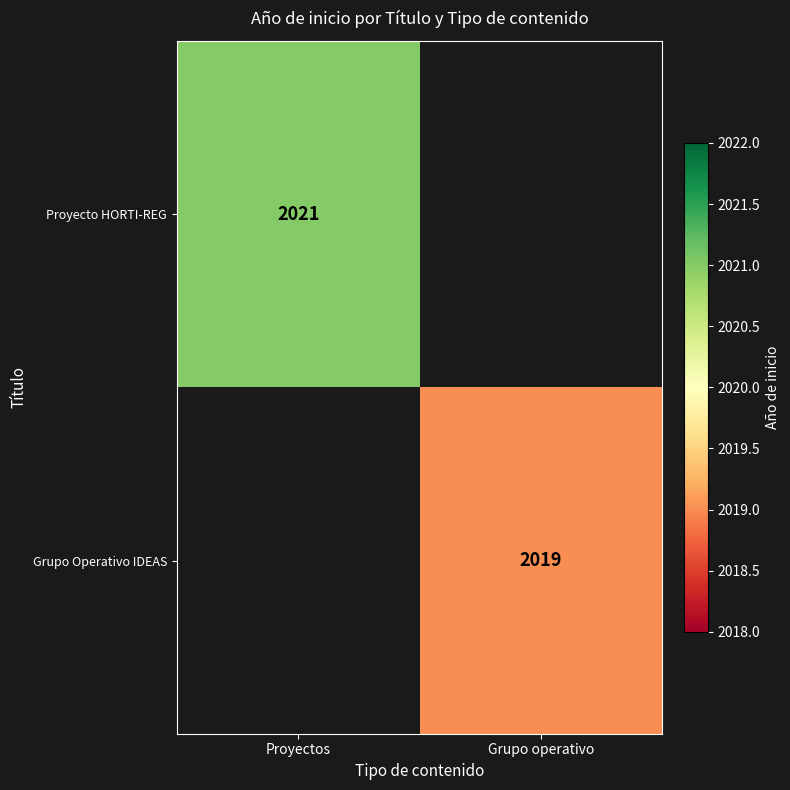

Is it true that Grupo Operativo IDEAS equals 2019 at Grupo operativo?

True